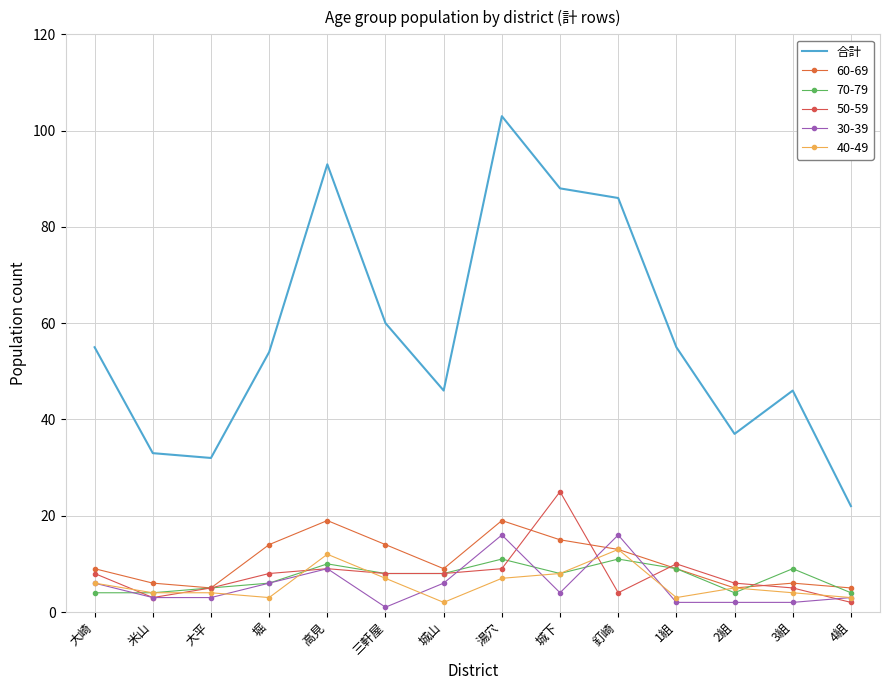

Which has a higher value, 三軒屋 or 1組?

三軒屋